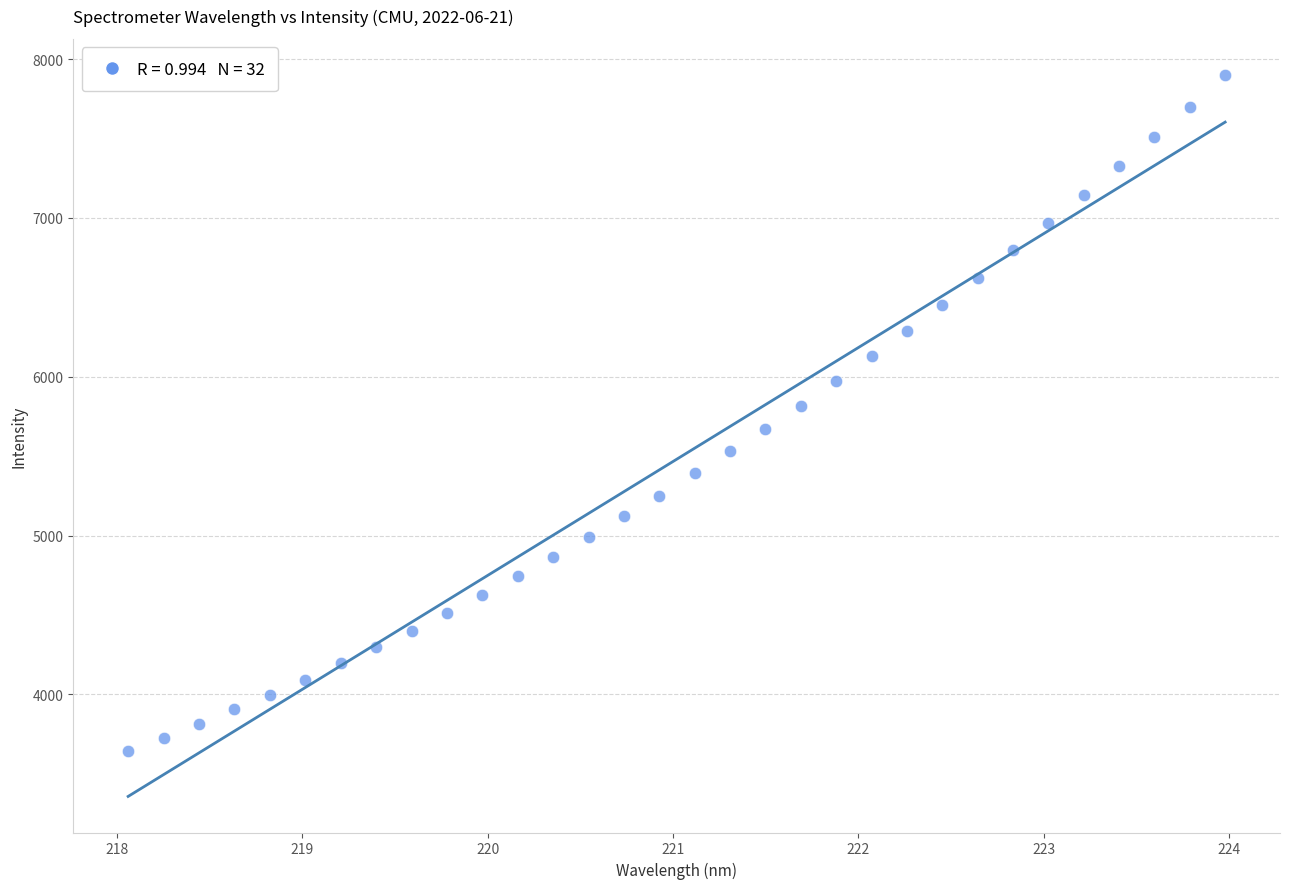

What is the range of Y values (max minus min)?

4260.4